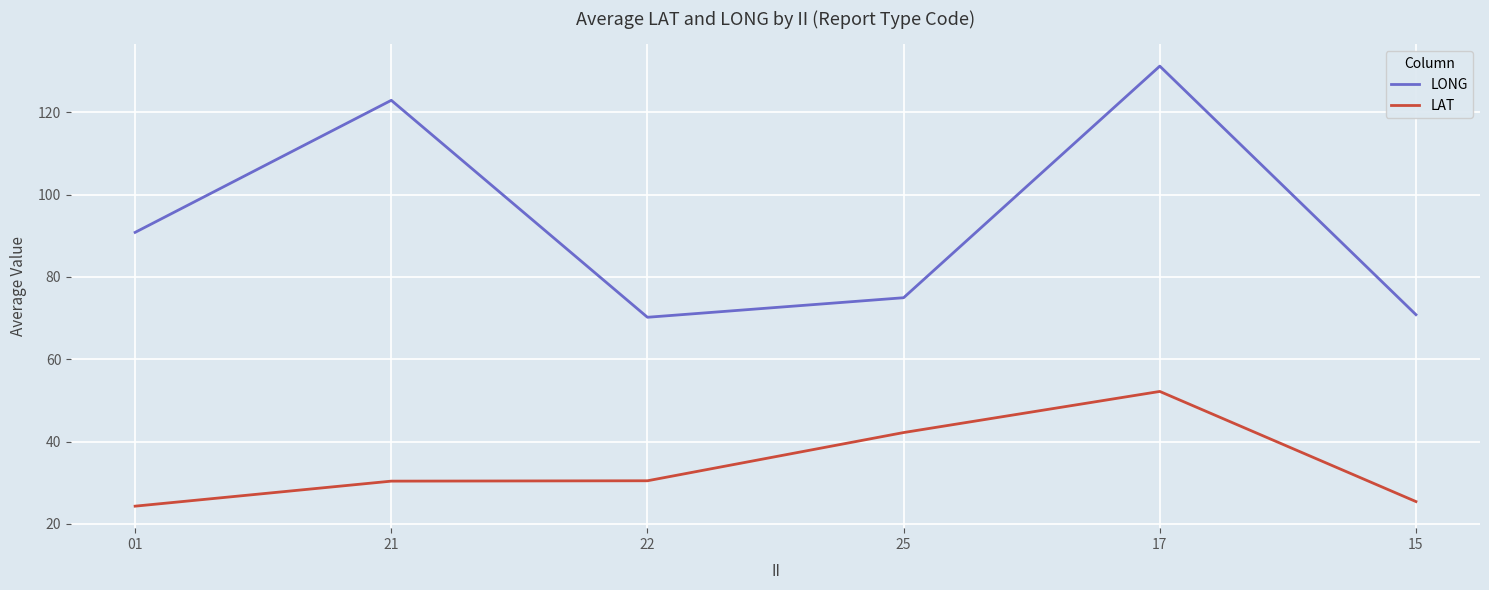

Rank the series by their average value, from lowest to highest.

LAT, LONG